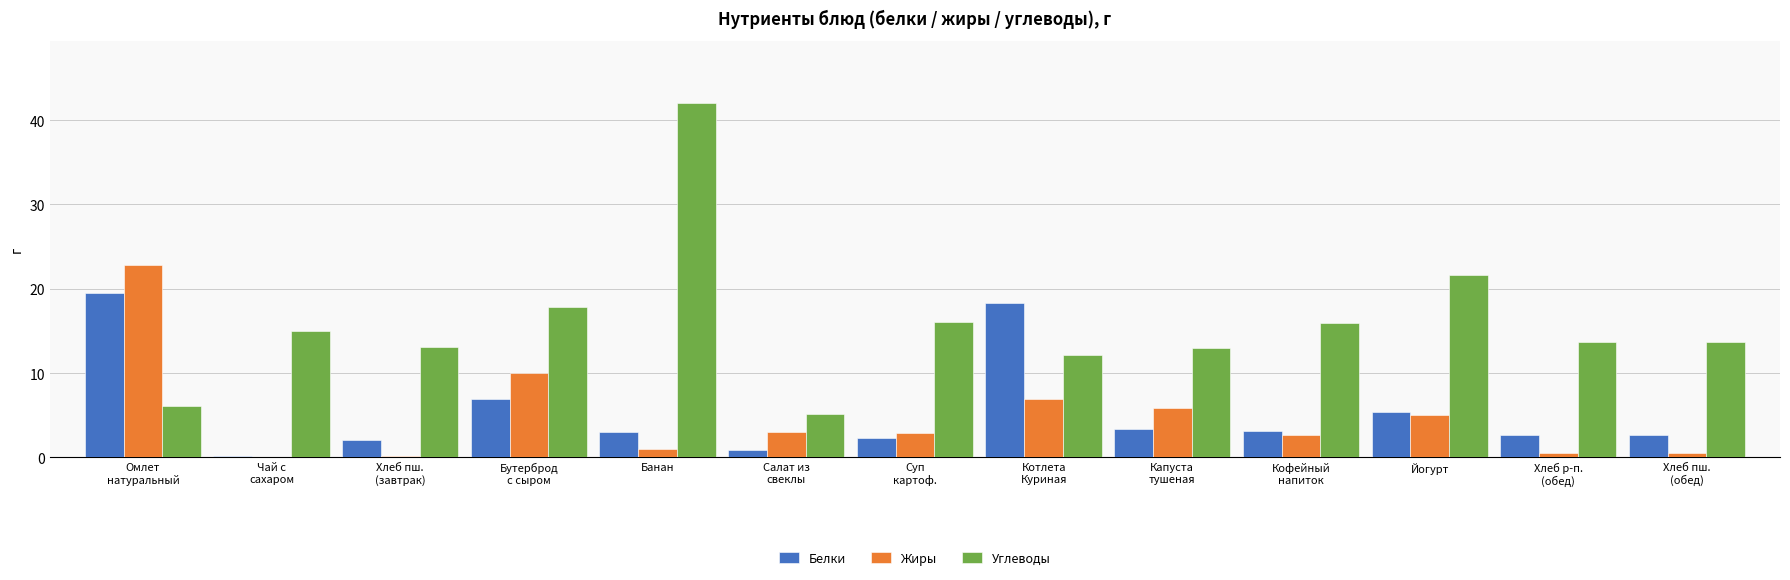

What are all the series names shown in the legend?

Белки, Жиры, Углеводы